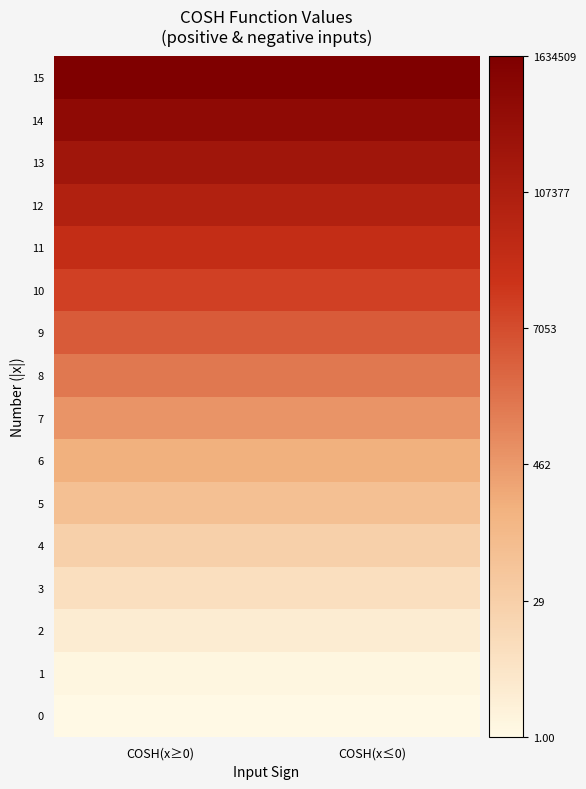

What is the spread (max minus min) of values at COSH(x≥0)?

13.6